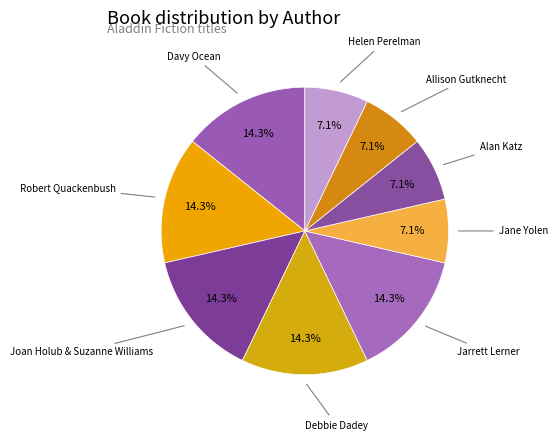

Between Robert Quackenbush and Allison Gutknecht, which is larger?

Robert Quackenbush